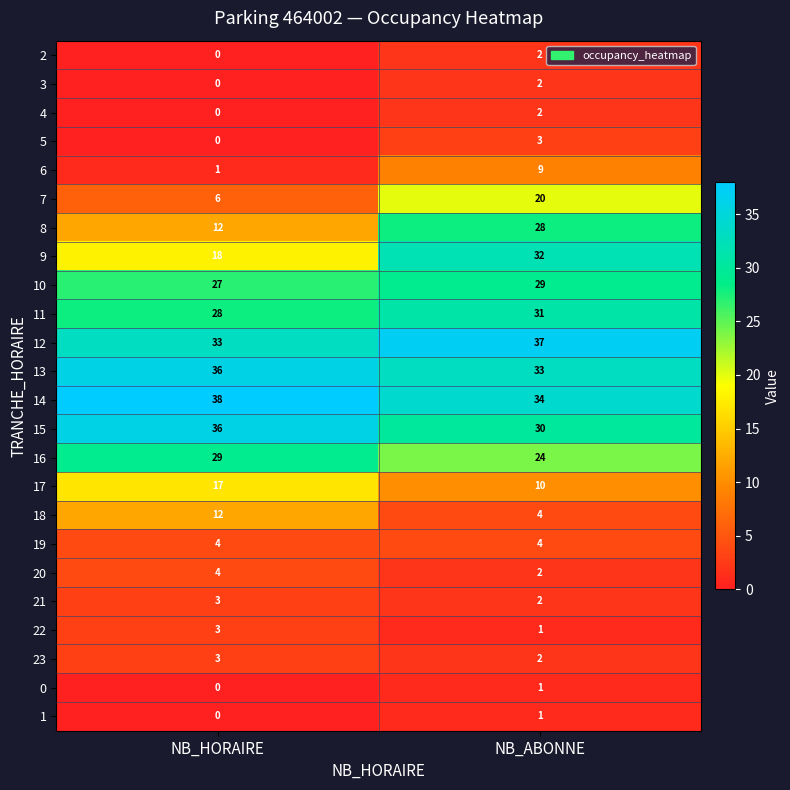

List the labels in order of 17 value, smallest first.

NB_ABONNE, NB_HORAIRE